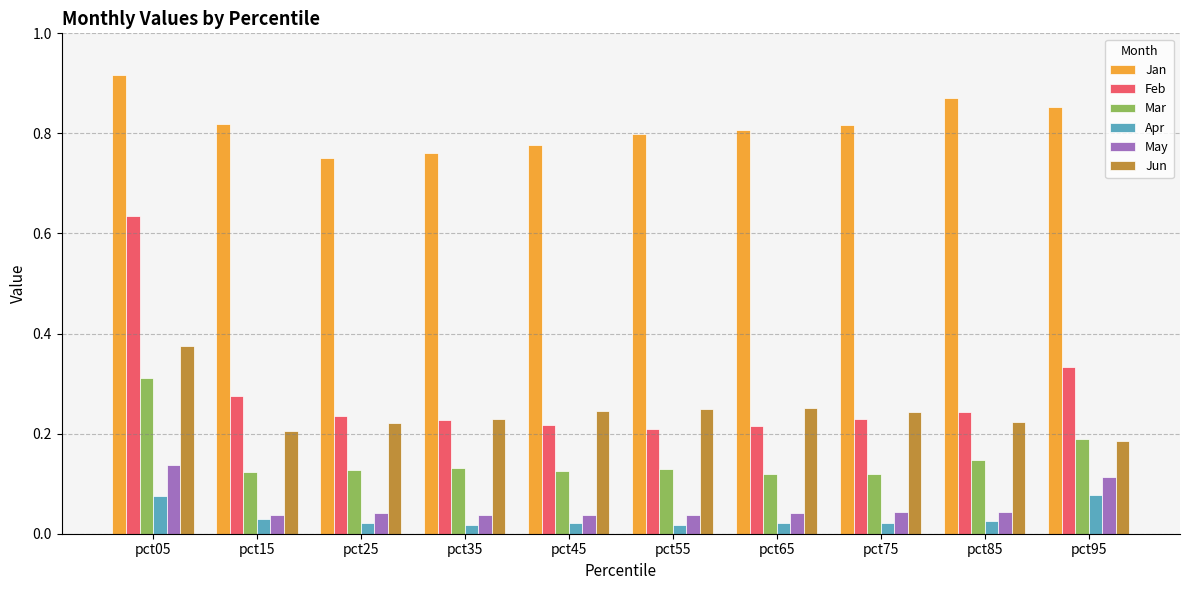

Is the value of Apr at pct15 greater than the value of Jan at pct65?

No